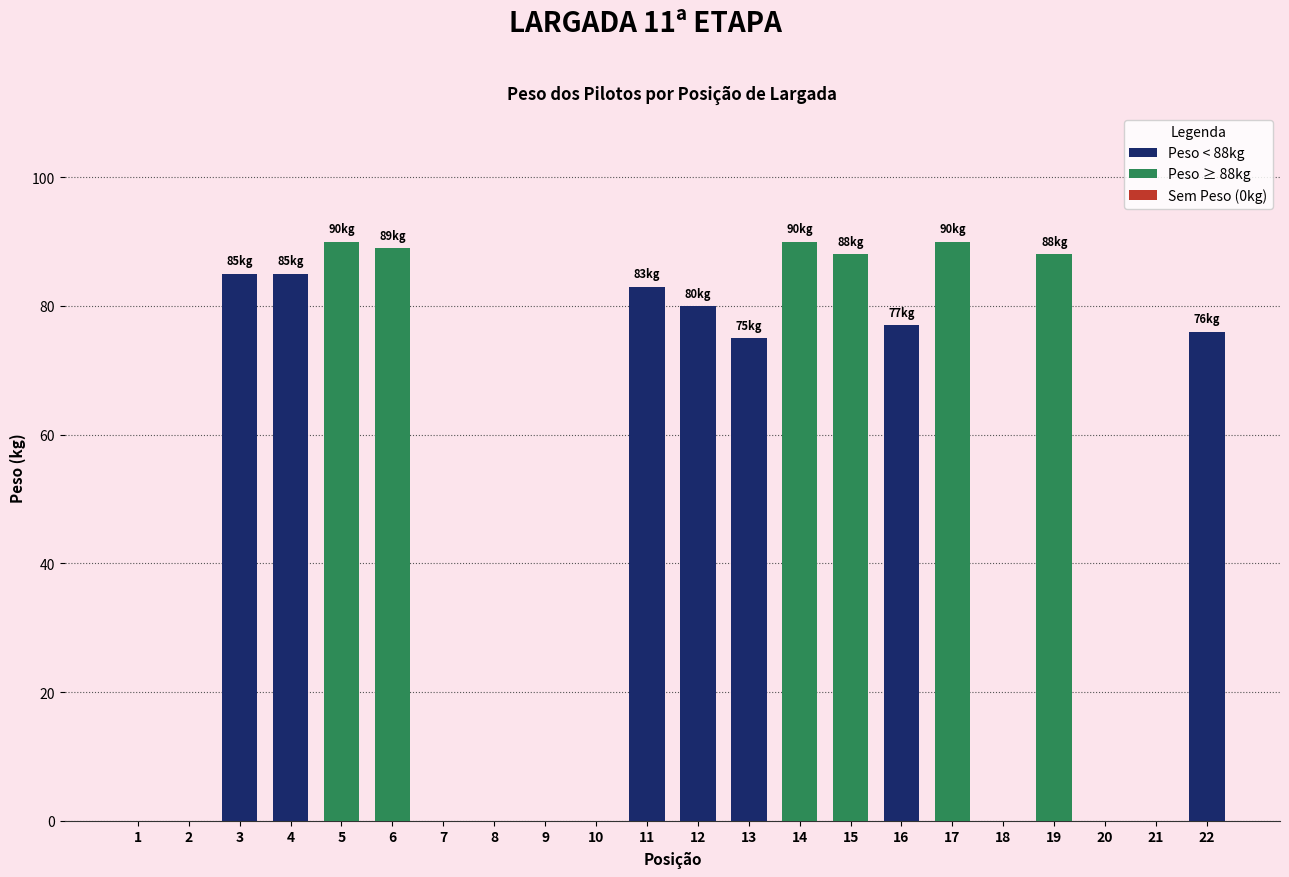

Does the chart contain stacked bars?

No